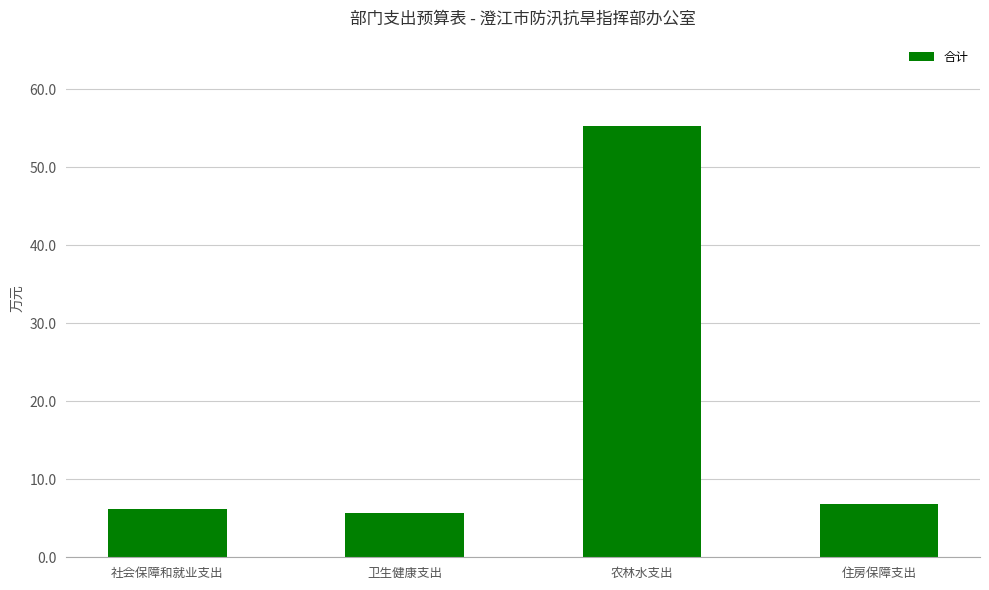

What is the difference between the maximum and minimum values?

49.6